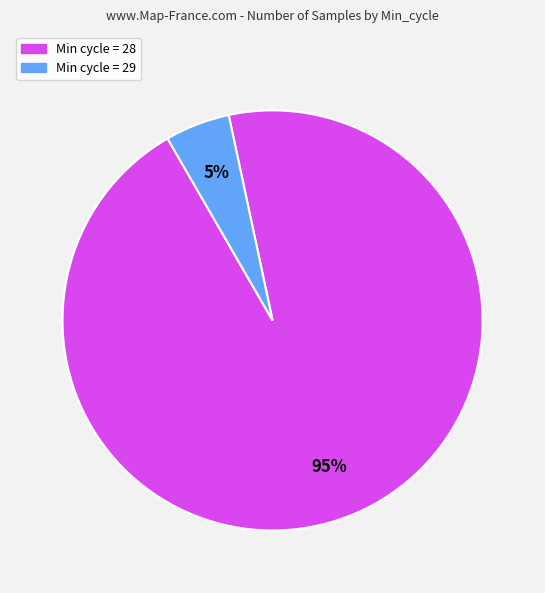

Is there a majority slice in this chart?

Yes